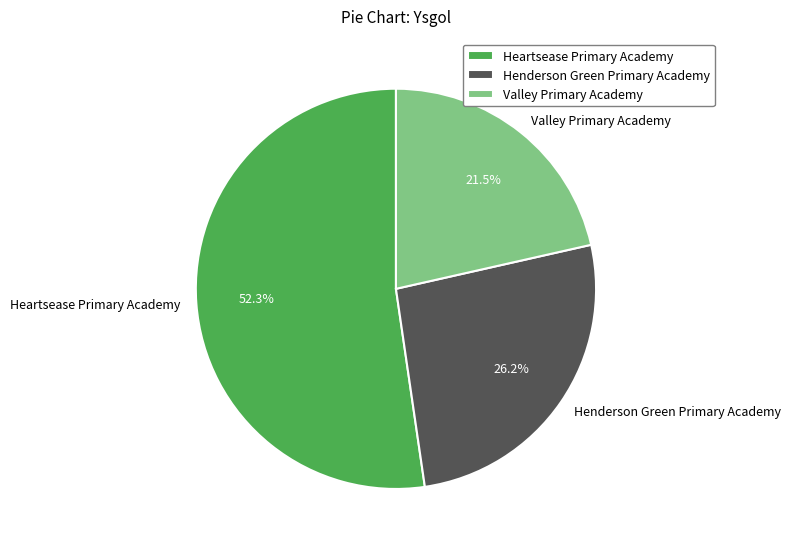

Rank the categories by value from highest to lowest.

Heartsease Primary Academy, Henderson Green Primary Academy, Valley Primary Academy